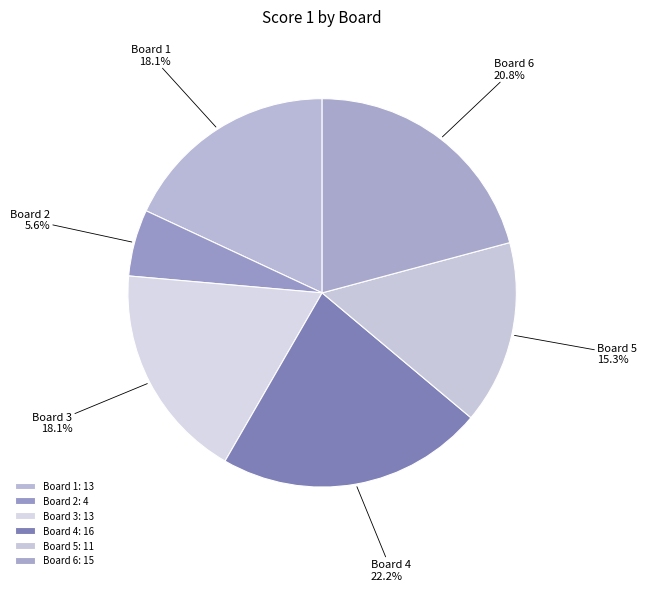

Between Board 5 and Board 3, which is larger?

Board 3